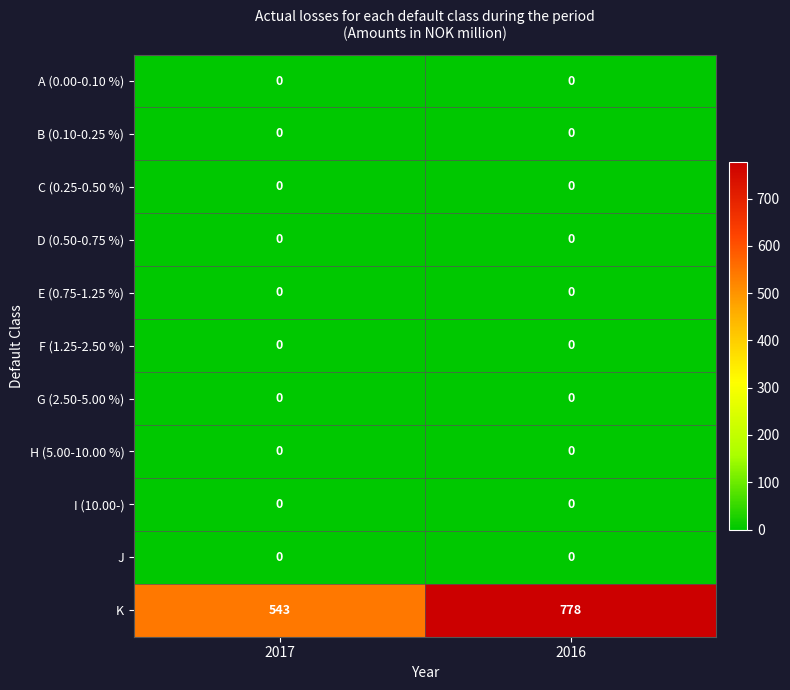

The value of A (0.00-0.10 %) at 2017 is 0. True or false?

True